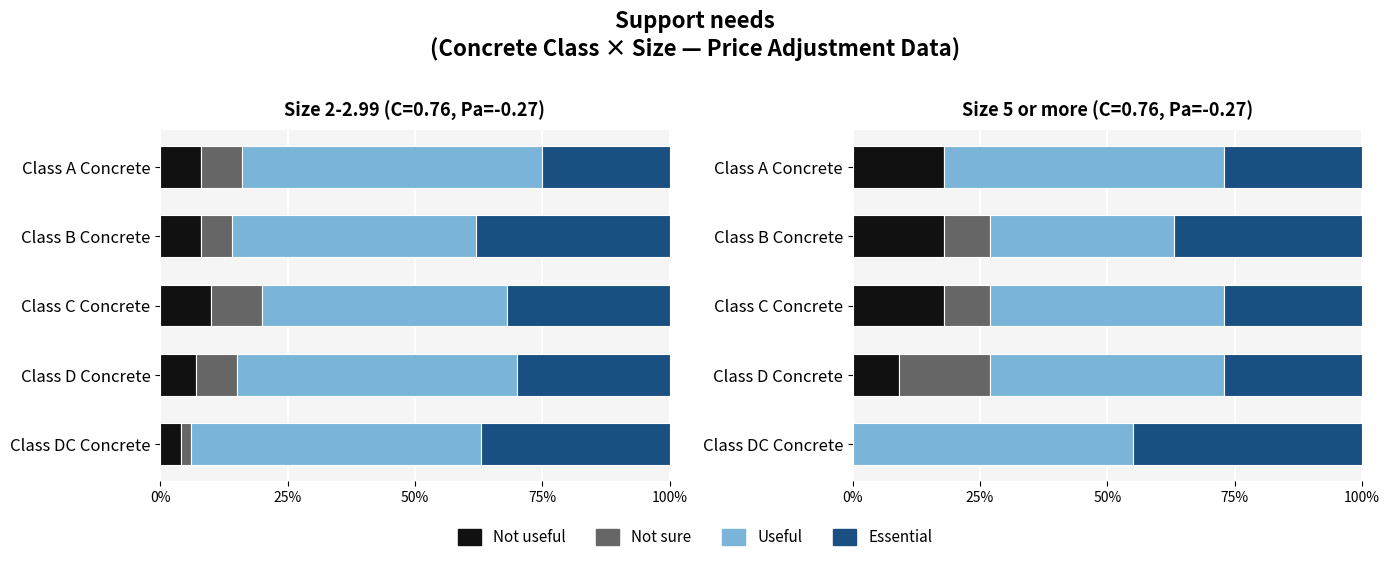

Is it true that Not sure equals 0.1 at Class B Concrete?

False